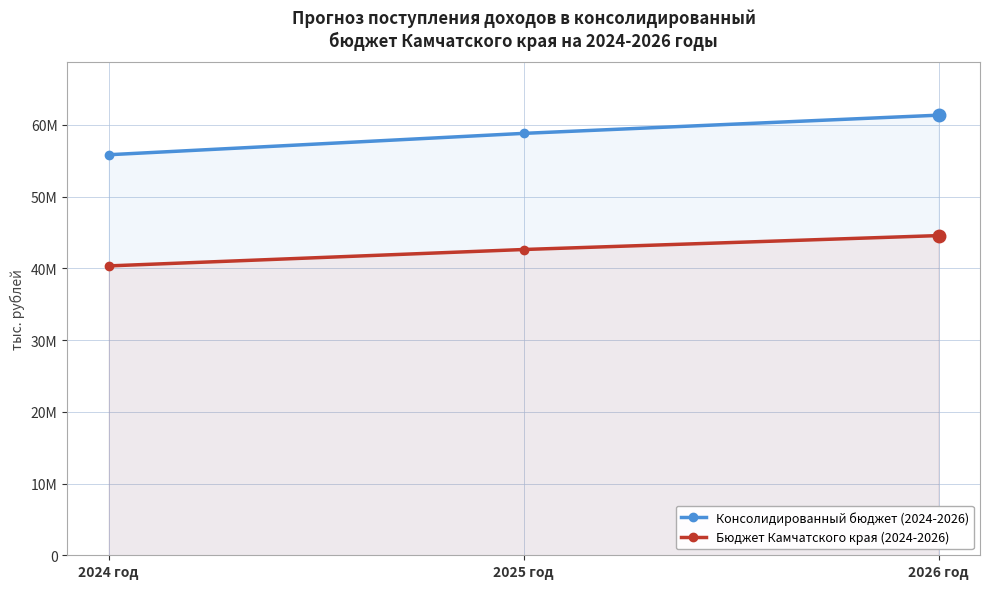

Is it true that Консолидированный бюджет (2024-2026) equals 61352428 at 2026 год?

True